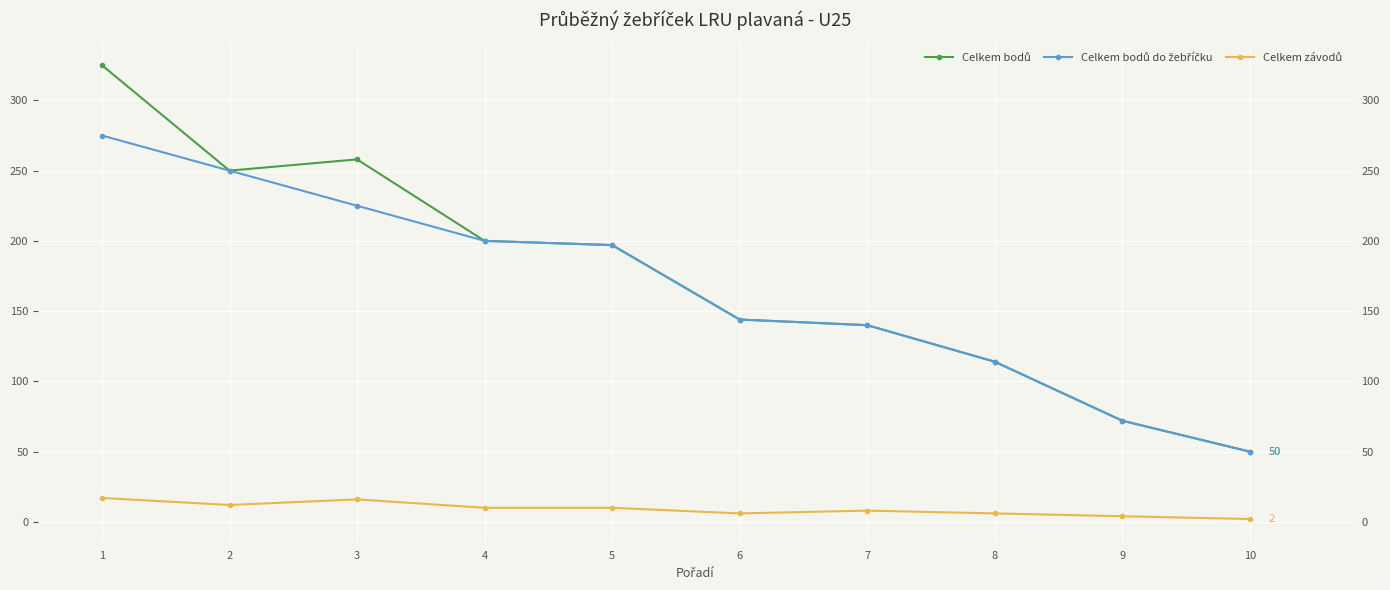

True or false: Celkem závodů and Celkem bodů do žebříčku intersect in this chart.

False